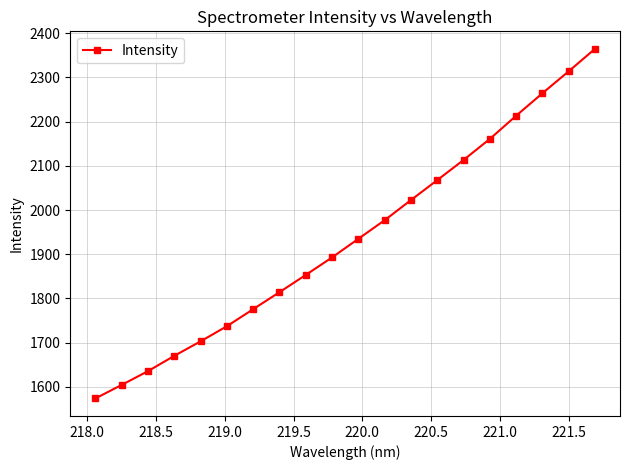

What is the difference between the second highest and minimum values?

740.7